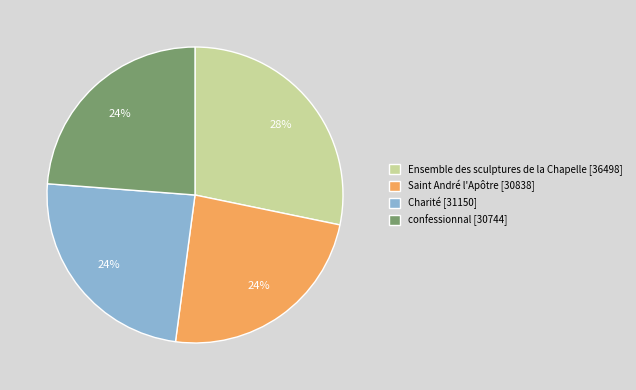

True or false: confessionnal accounts for 15% of the total.

False